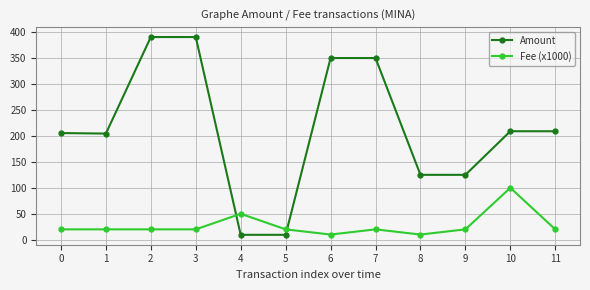

What are all the series names shown in the legend?

Amount, Fee (x1000)